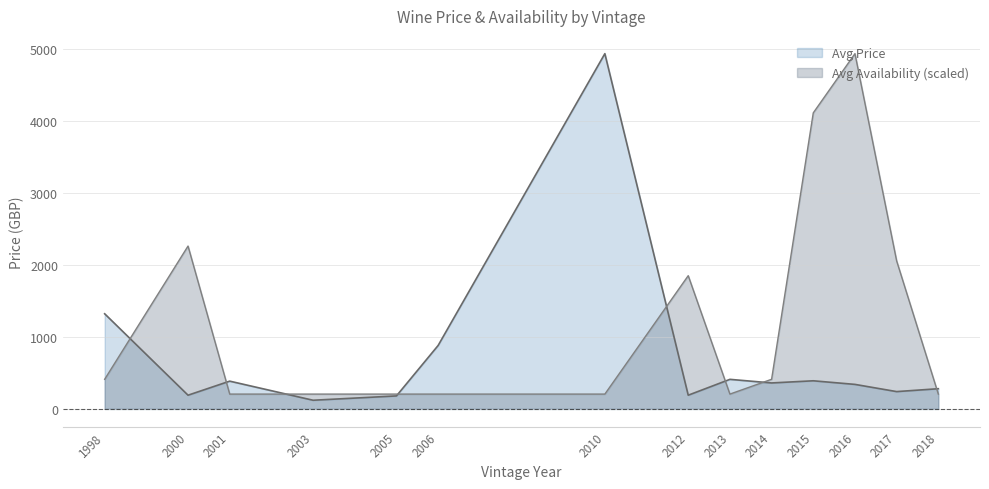

What value does the Avg Price series have at 2001?

385.0